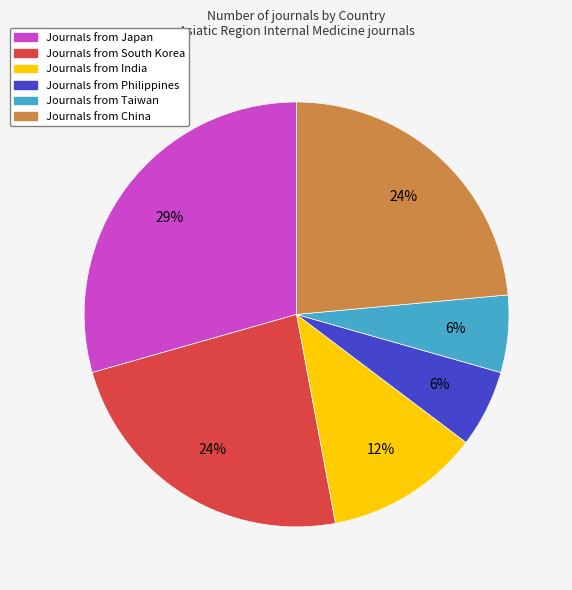

To the nearest percent, what is the average slice percentage?

17%